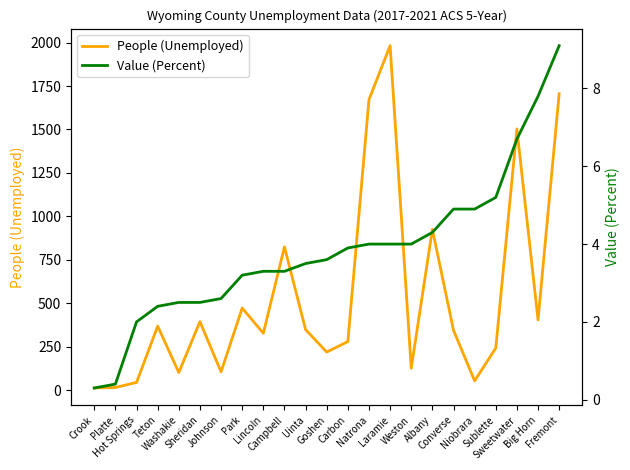

Where does the Value (Percent) series first go above 3?

Park